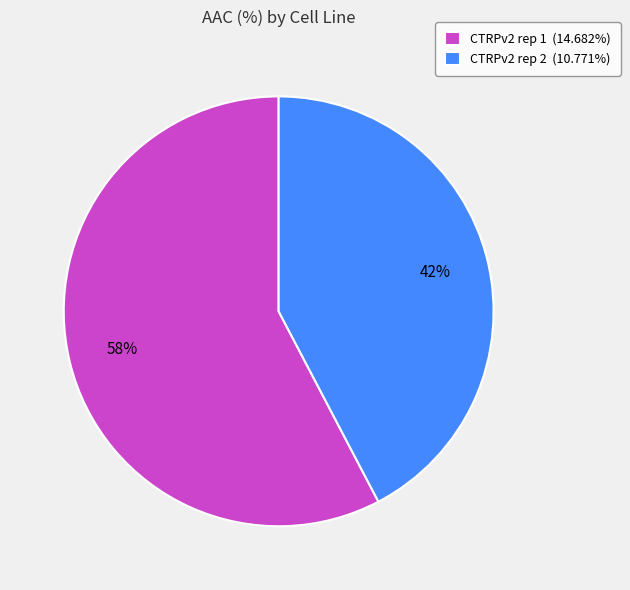

Rank the categories by value from lowest to highest.

CTRPv2 rep 2, CTRPv2 rep 1